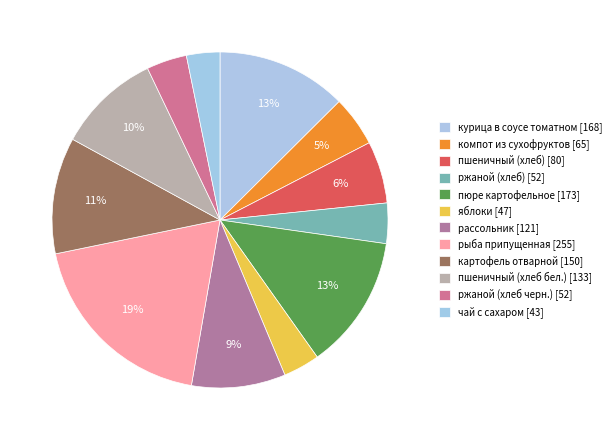

Approximately how many times larger is the value at картофель отварной compared to пшеничный (хлеб бел.)?

1.1